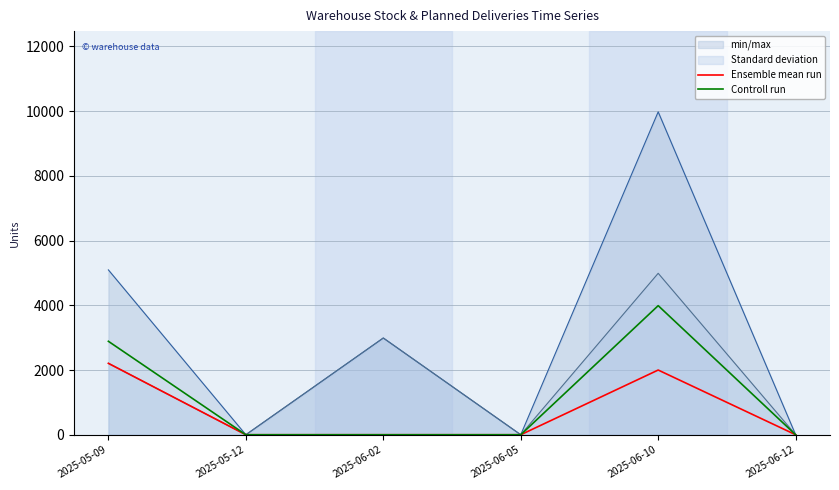

The Ensemble mean run series shows 0 at 2025-06-05. True or false?

True